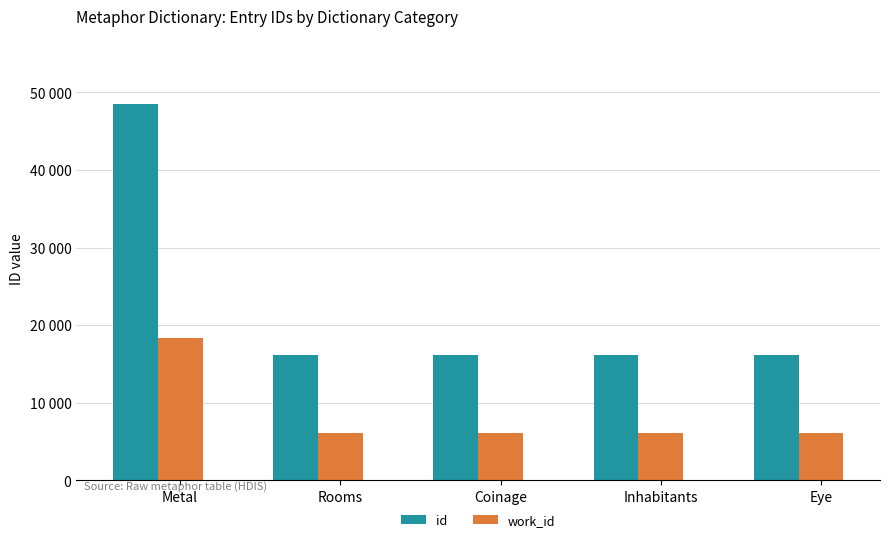

Does the chart contain any negative values?

No